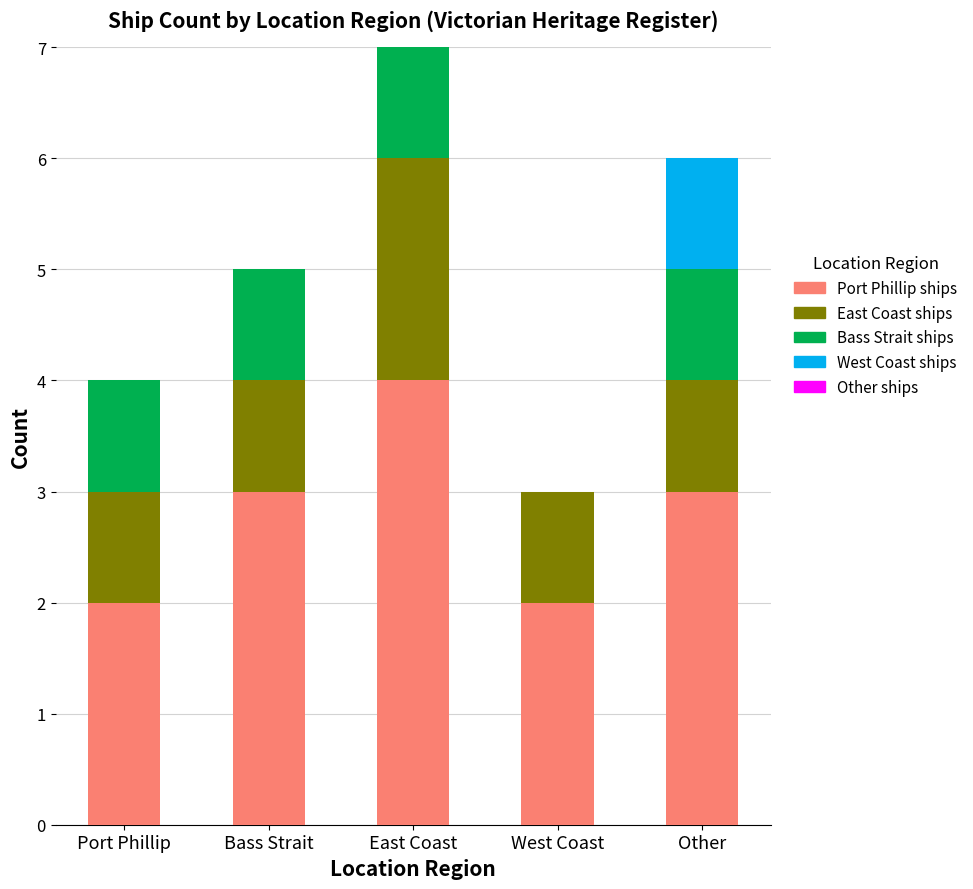

What is the total value across all series at Bass Strait?

5